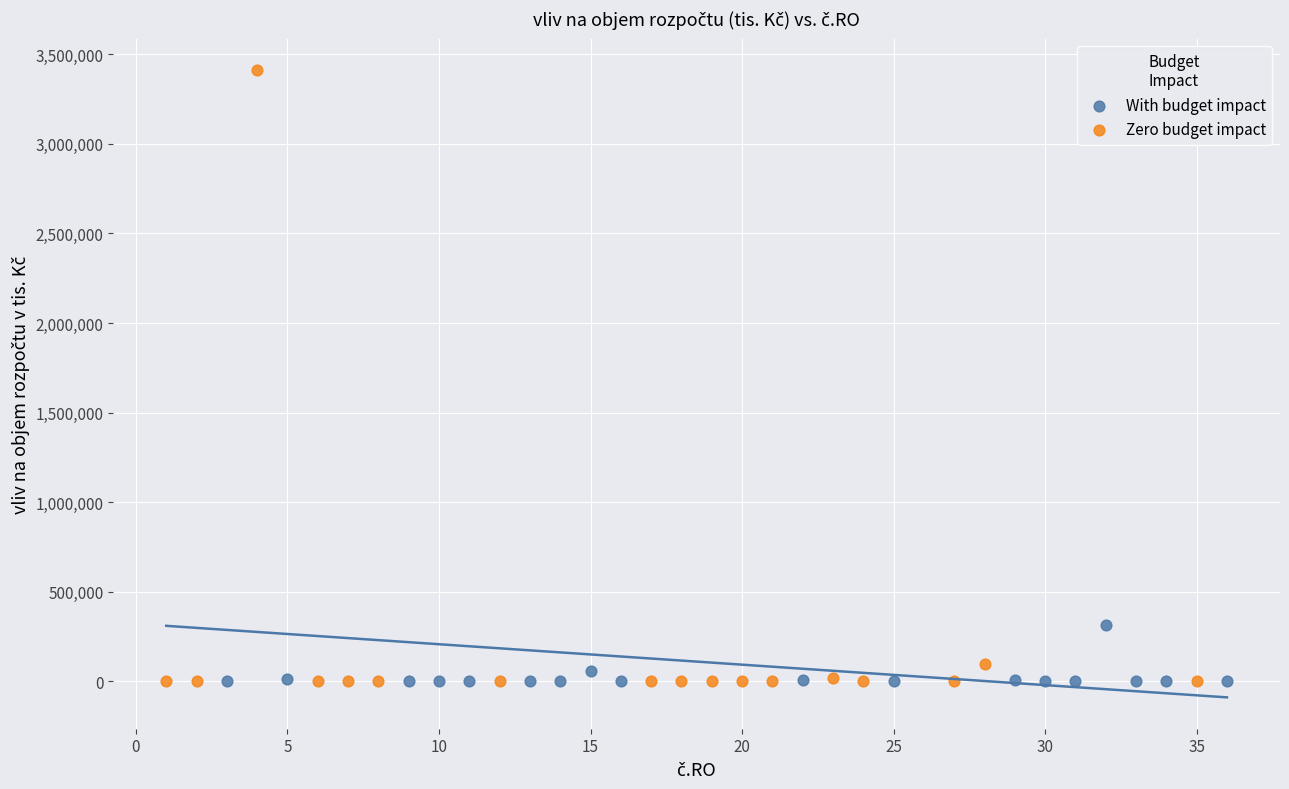

Which series reaches the maximum Y coordinate?

Zero budget impact